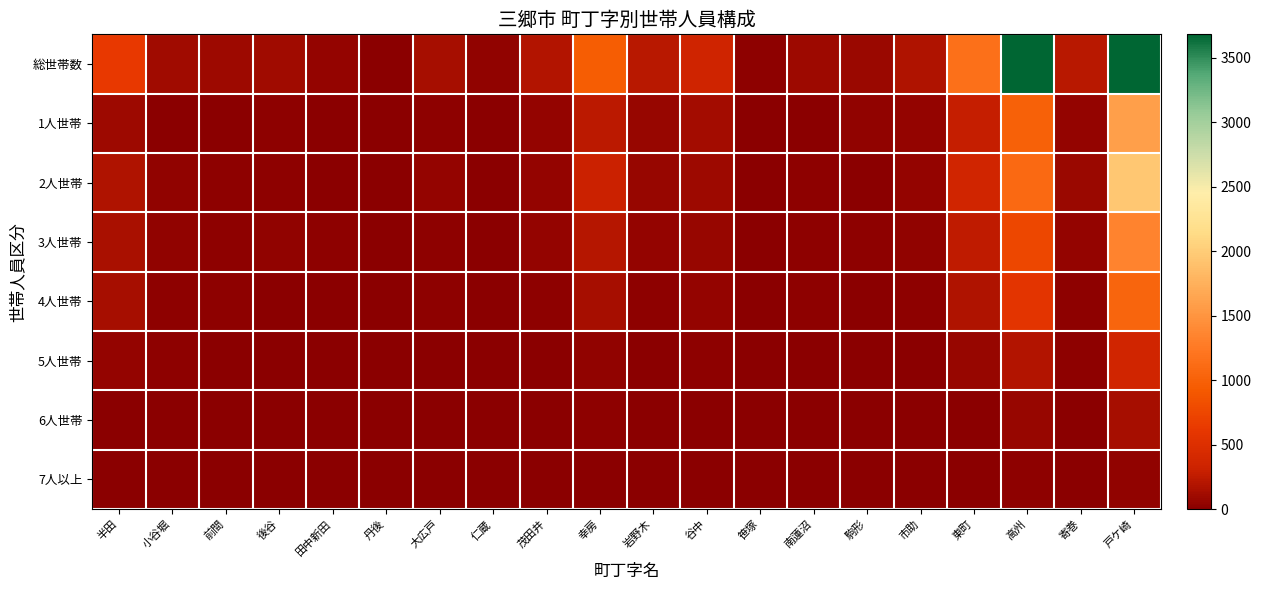

Which series has the largest range (max minus min)?

総世帯数